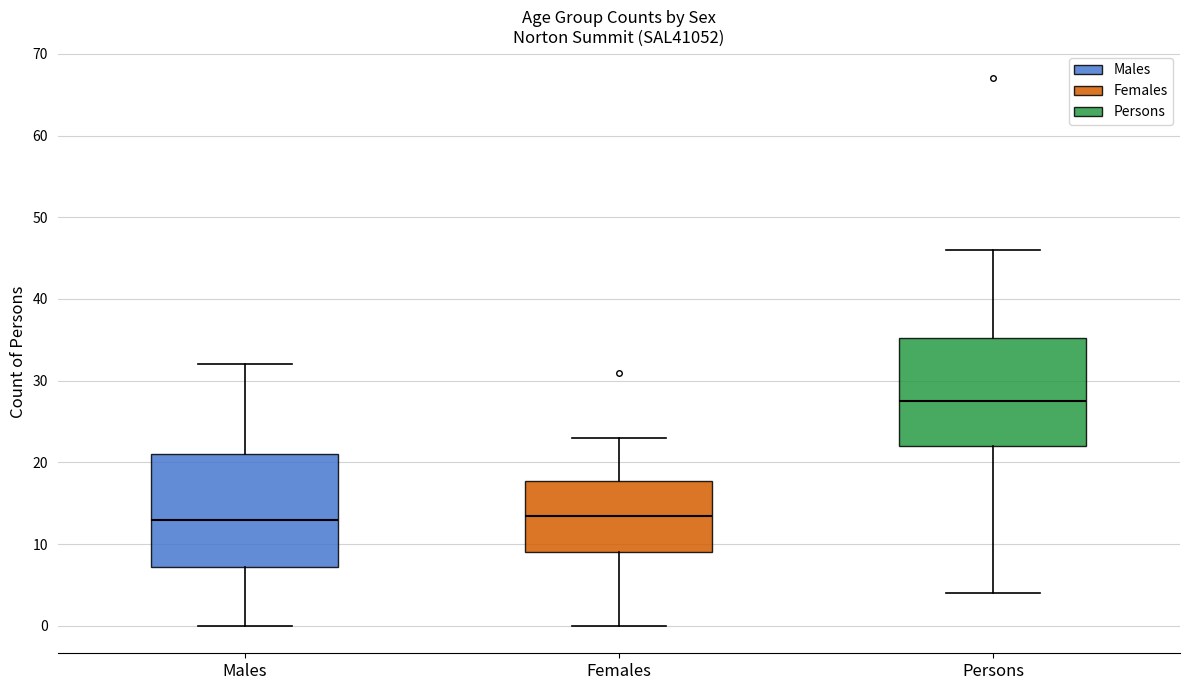

Which box has the highest median line?

Persons